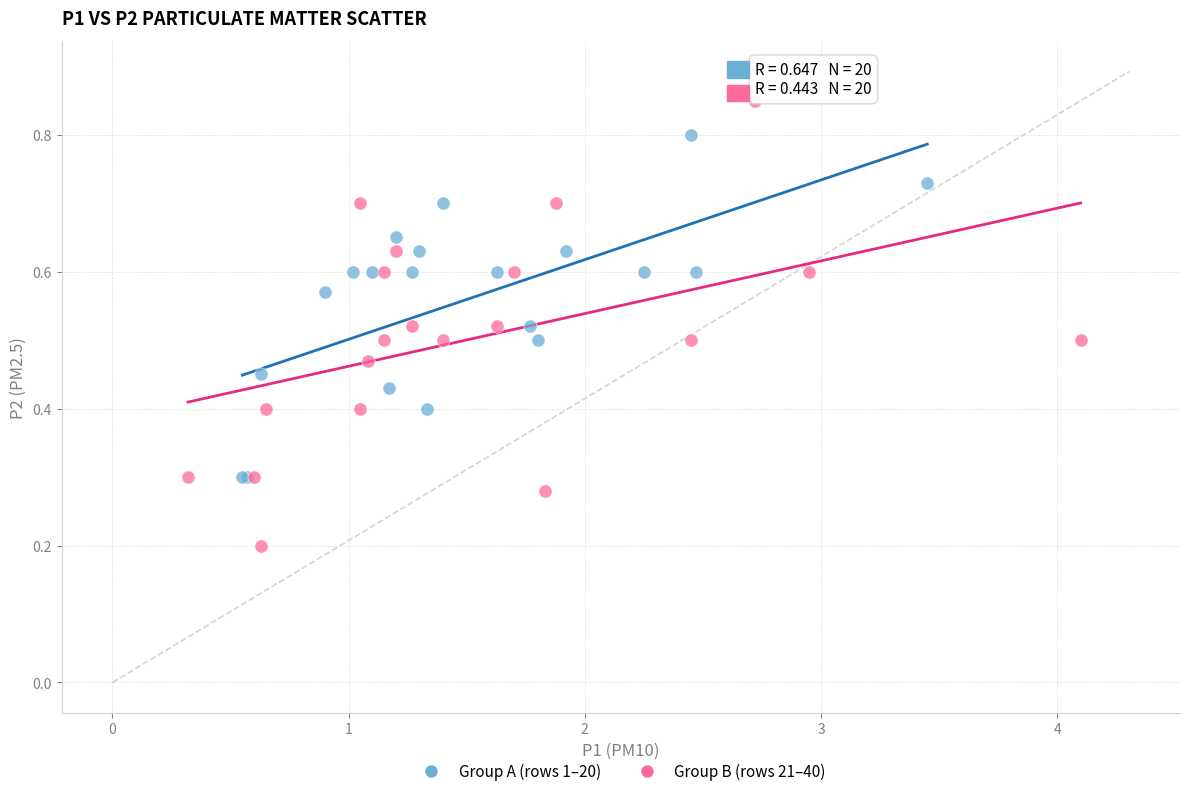

Which series has the widest spread of Y values?

Group B (rows 21–40)